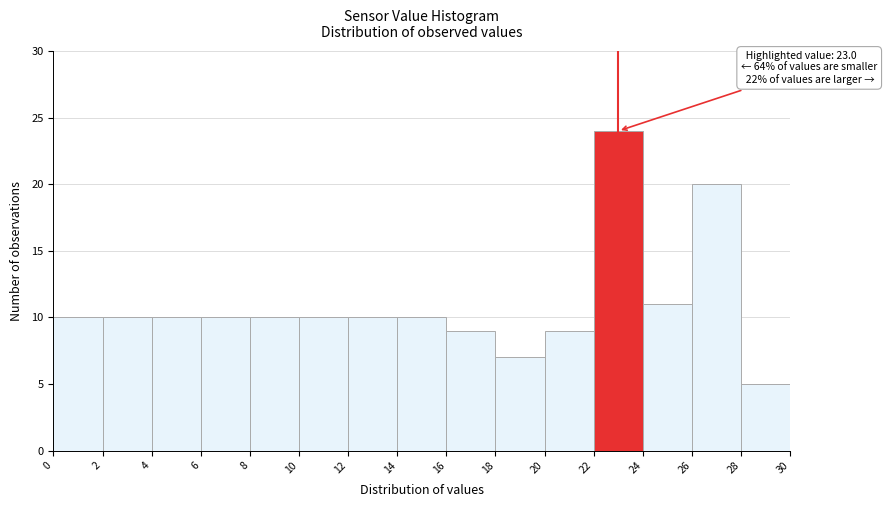

Over which range of the x-axis is the bar tallest?

22 to 24